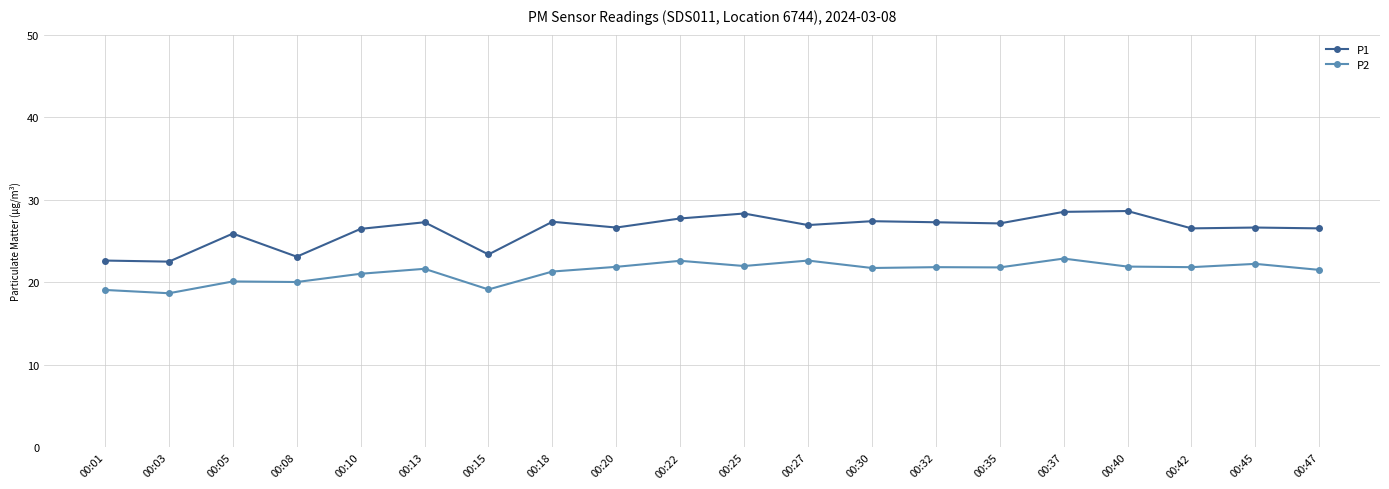

Which series has the widest spread of values?

P1